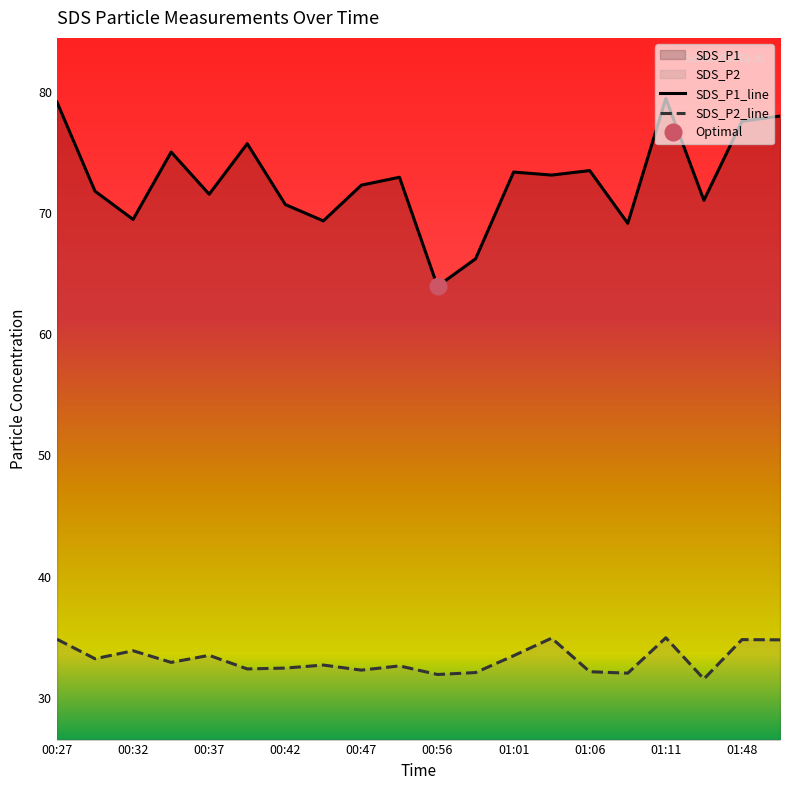

Rank the series by their maximum value, from lowest to highest.

SDS_P2, SDS_P1